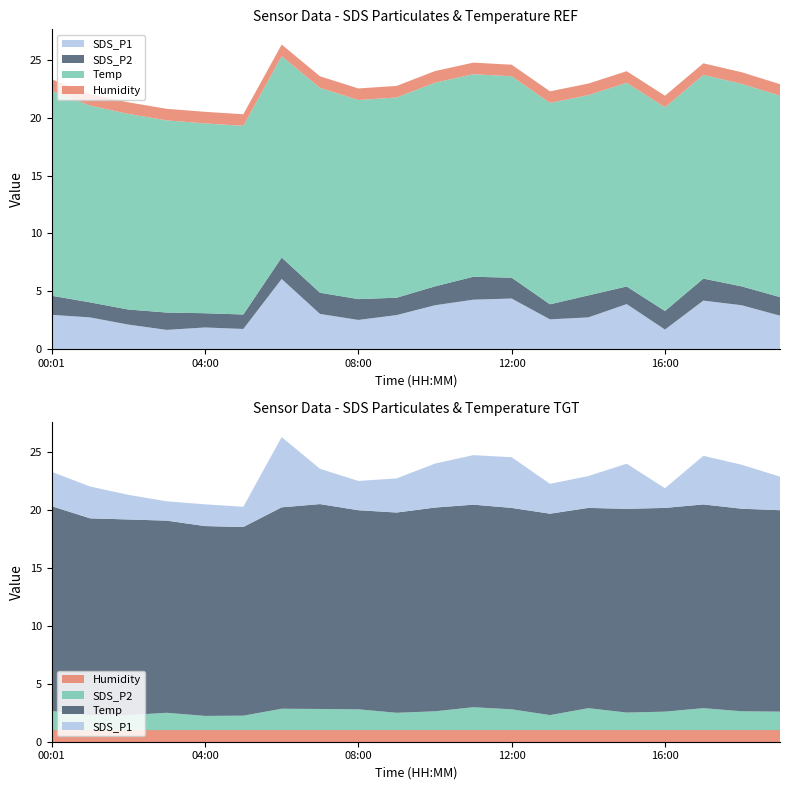

Reading left to right, transcribe all the data shown in this chart.

SDS_P1: 00:01=3.0	01:00=2.8	02:00=2.1	03:00=1.7	04:00=1.9	05:00=1.8	06:00=6.1	07:00=3.0	08:00=2.5	09:00=3.0	10:00=3.8	11:00=4.3	12:00=4.4	13:00=2.6	14:00=2.8	15:00=3.9	16:00=1.7	17:00=4.2	18:00=3.8	19:00=2.9
SDS_P2: 00:01=1.6	01:00=1.3	02:00=1.3	03:00=1.5	04:00=1.2	05:00=1.2	06:00=1.9	07:00=1.8	08:00=1.8	09:00=1.5	10:00=1.6	11:00=2.0	12:00=1.8	13:00=1.3	14:00=1.9	15:00=1.5	16:00=1.6	17:00=1.9	18:00=1.6	19:00=1.6
Temp: 00:01=17.7	01:00=17.0	02:00=16.9	03:00=16.6	04:00=16.4	05:00=16.3	06:00=17.4	07:00=17.7	08:00=17.2	09:00=17.3	10:00=17.6	11:00=17.5	12:00=17.4	13:00=17.4	14:00=17.3	15:00=17.6	16:00=17.6	17:00=17.6	18:00=17.5	19:00=17.4
Humidity: 00:01=1.0	01:00=1.0	02:00=1.0	03:00=1.0	04:00=1.0	05:00=1.0	06:00=1.0	07:00=1.0	08:00=1.0	09:00=1.0	10:00=1.0	11:00=1.0	12:00=1.0	13:00=1.0	14:00=1.0	15:00=1.0	16:00=1.0	17:00=1.0	18:00=1.0	19:00=1.0